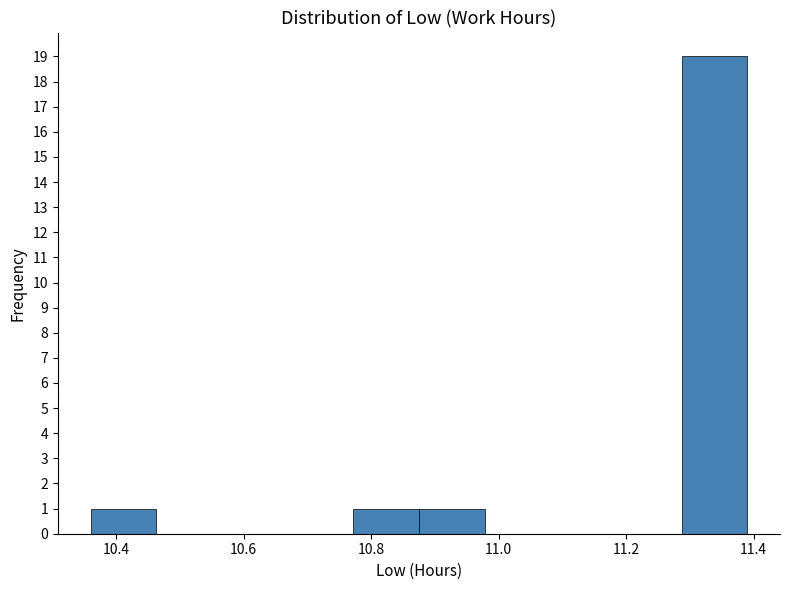

Reading left to right, transcribe this chart: for each bar, give the range it covers on the x-axis and its height. Neither the bar edges nor the heights are printed on the chart, so give them approximately, as read against the axes.

10.36 to 10.46: 1
10.46 to 10.56: 0
10.56 to 10.66: 0
10.66 to 10.78: 0
10.78 to 10.88: 1
10.88 to 10.98: 1
10.98 to 11.08: 0
11.08 to 11.18: 0
11.18 to 11.28: 0
11.28 to 11.40: 19